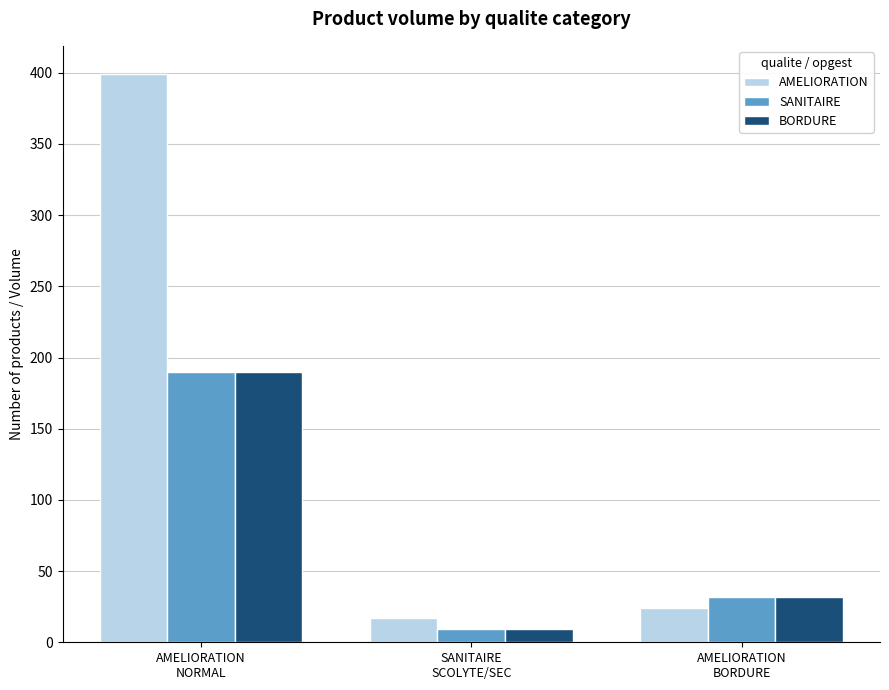

At how many categories does at least one series exceed 269?

1